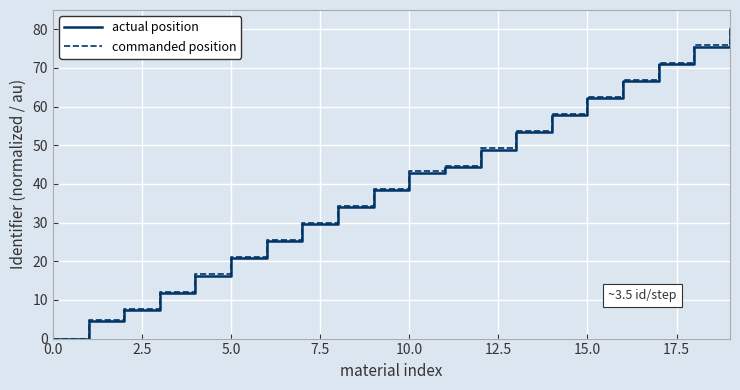

Which series has the largest total across all categories?

commanded position